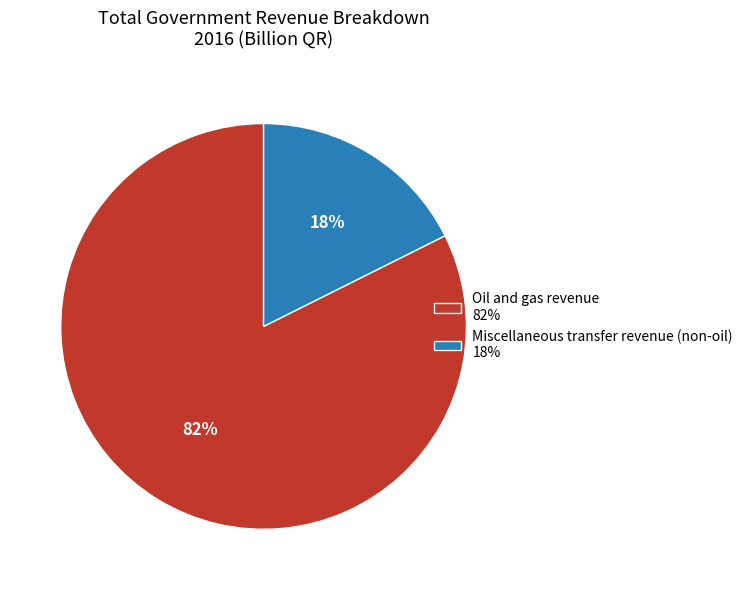

To the nearest percent, what is the average slice percentage?

50%